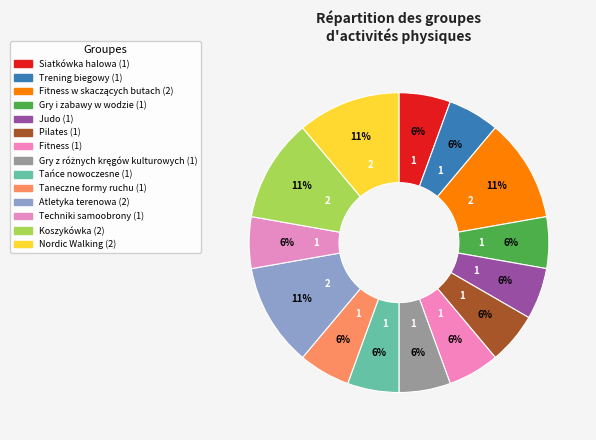

How many slices are in this pie chart?

14